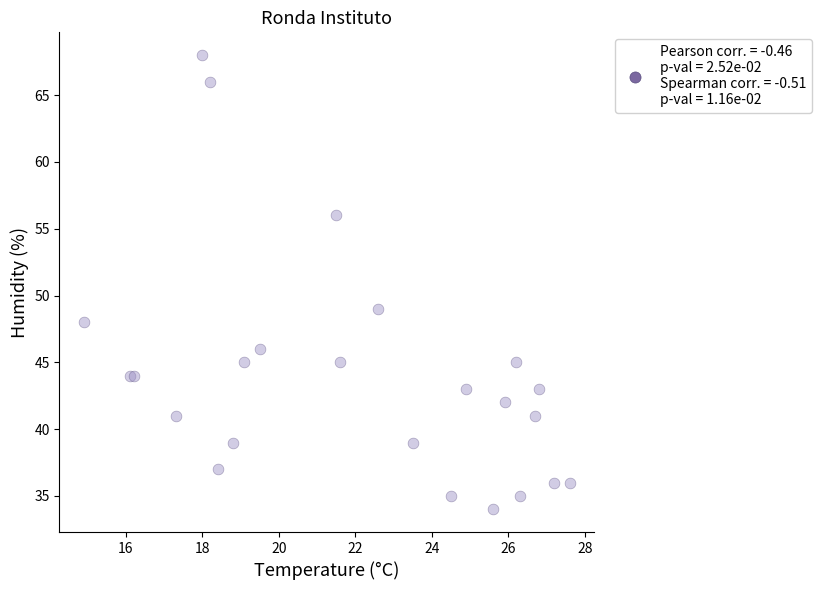

What Y value in the scatter plot is closest to 51?

49